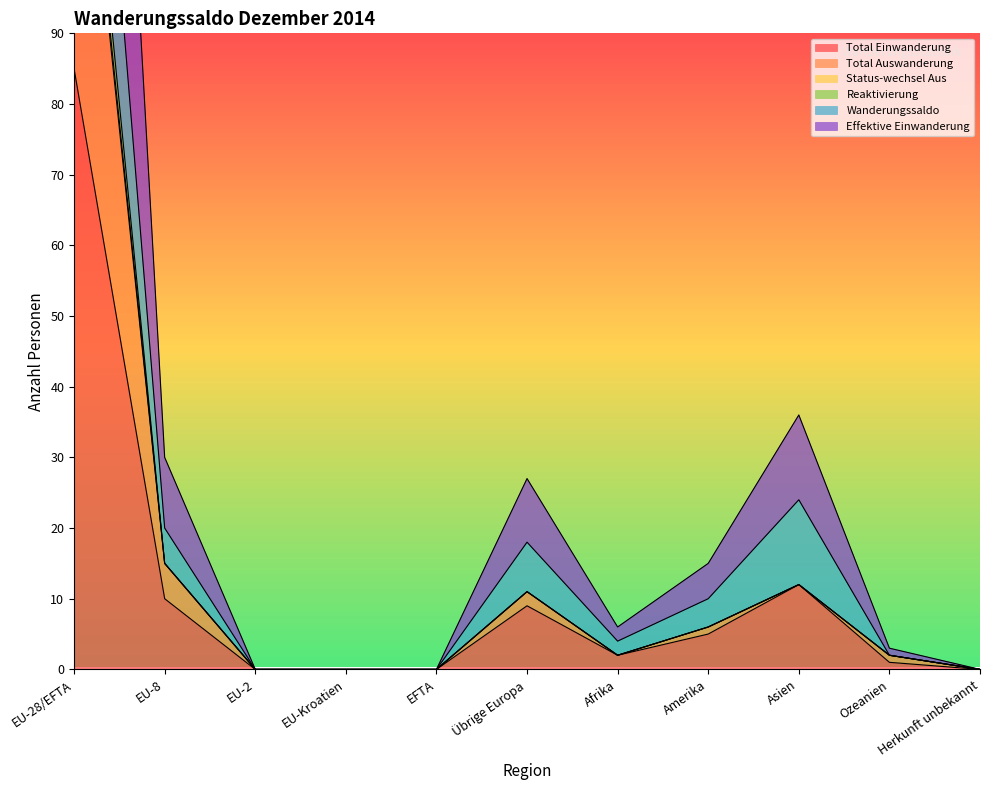

Between EU-8 and Ozeanien, which series saw the biggest shift?

Effektive Einwanderung